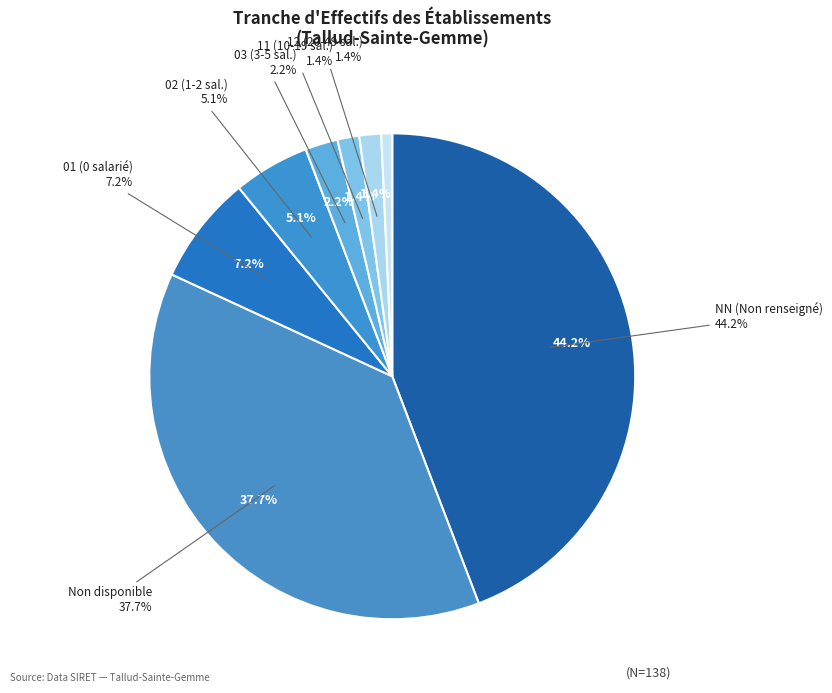

Which category has the biggest portion of the pie?

NN